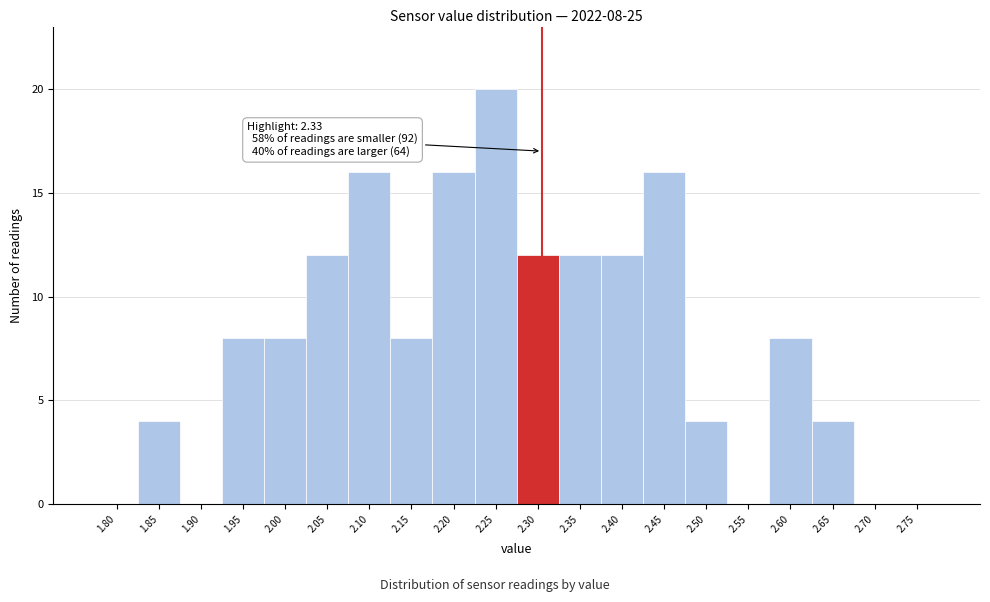

Reading left to right, extract all data points from this chart.

1.80=0	1.85=4	1.90=0	1.95=8	2.00=8	2.05=12	2.10=16	2.15=8	2.20=16	2.25=20	2.30=12	2.35=12	2.40=12	2.45=16	2.50=4	2.55=0	2.60=8	2.65=4	2.70=0	2.75=0